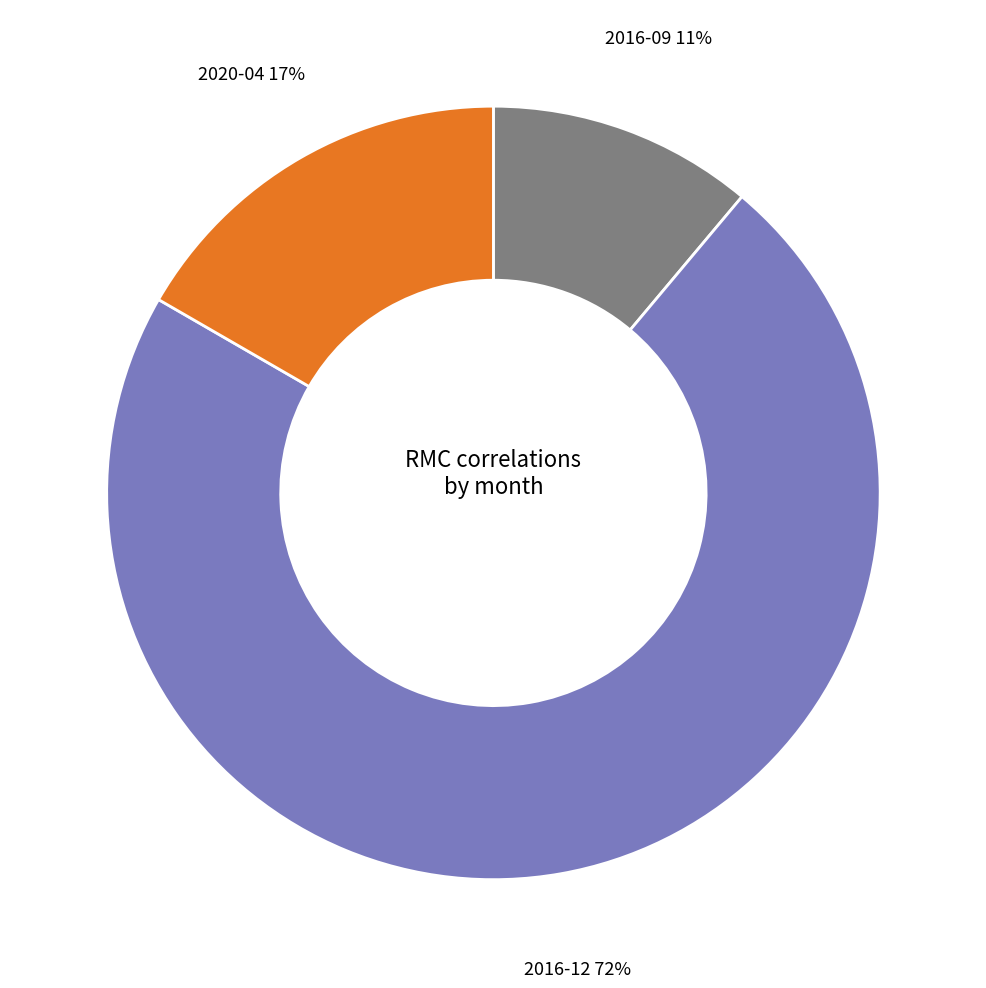

What percentage is the 2020-04 slice, to the nearest percent?

17%